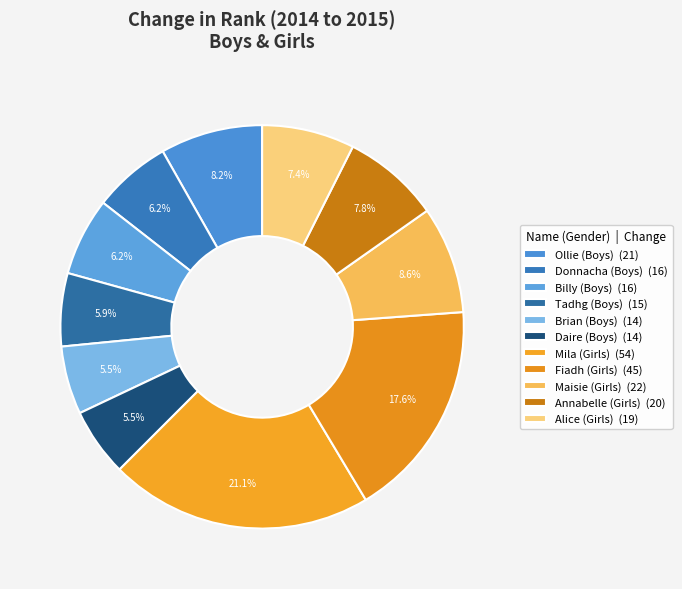

Count the number of slices in the pie.

11